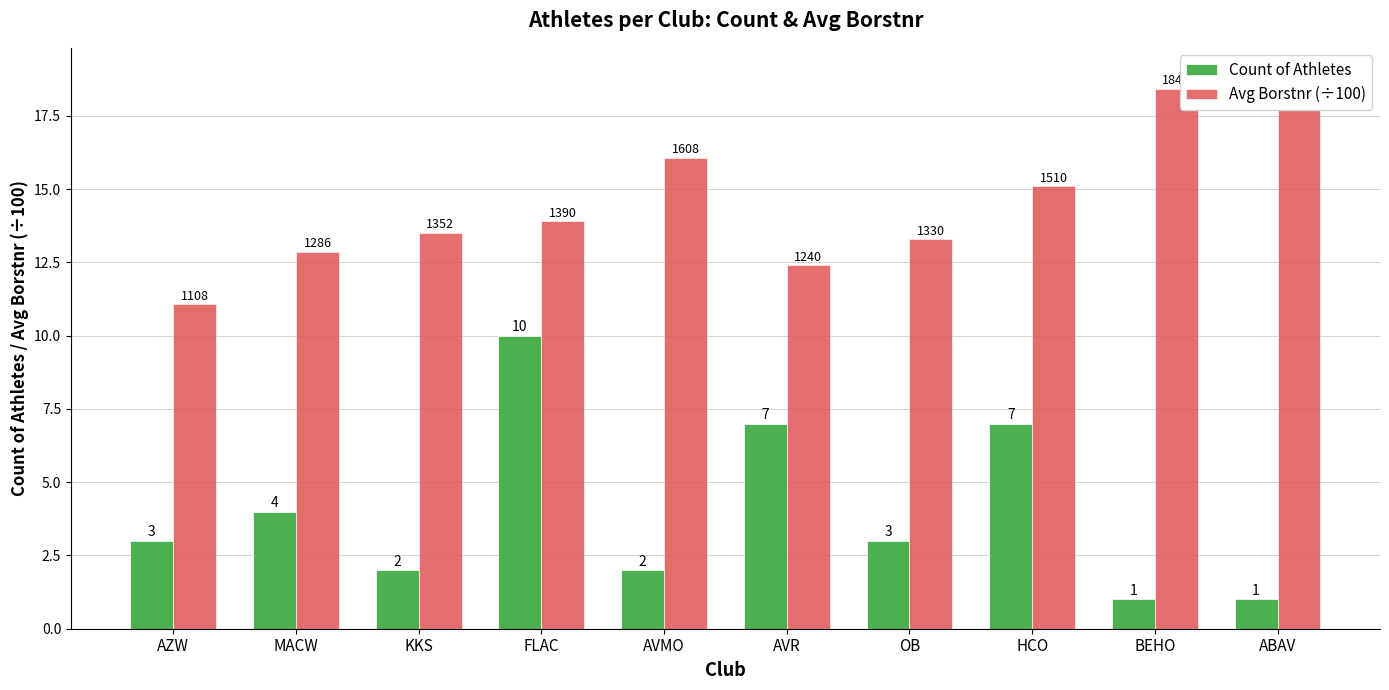

List the series in order of their overall mean, highest first.

Avg Borstnr (÷100), Count of Athletes